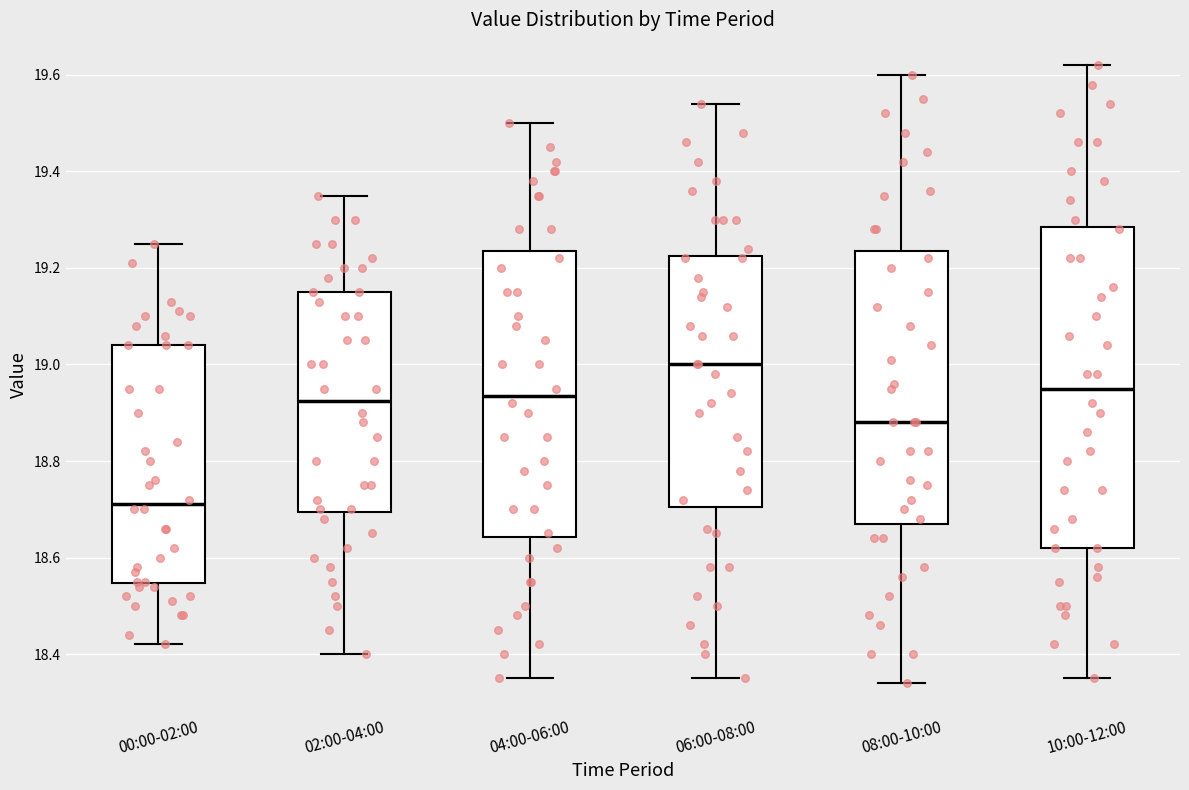

Reading left to right, read every box against the y-axis: the position of its median line, the range the box covers, and the ends of its whiskers. The values are not printed on the chart, so give them approximately, as read against the axis.

00:00-02:00: median 18.72, box 18.54 to 19.04, whiskers 18.42 to 19.26
02:00-04:00: median 18.92, box 18.70 to 19.16, whiskers 18.40 to 19.36
04:00-06:00: median 18.94, box 18.64 to 19.24, whiskers 18.36 to 19.50
06:00-08:00: median 19.00, box 18.70 to 19.22, whiskers 18.36 to 19.54
08:00-10:00: median 18.88, box 18.68 to 19.24, whiskers 18.34 to 19.60
10:00-12:00: median 18.96, box 18.62 to 19.28, whiskers 18.36 to 19.62